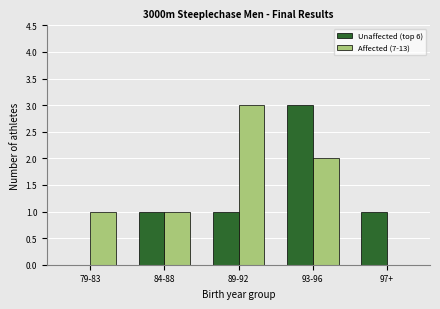

What is the maximum value for Affected (7-13)?

3